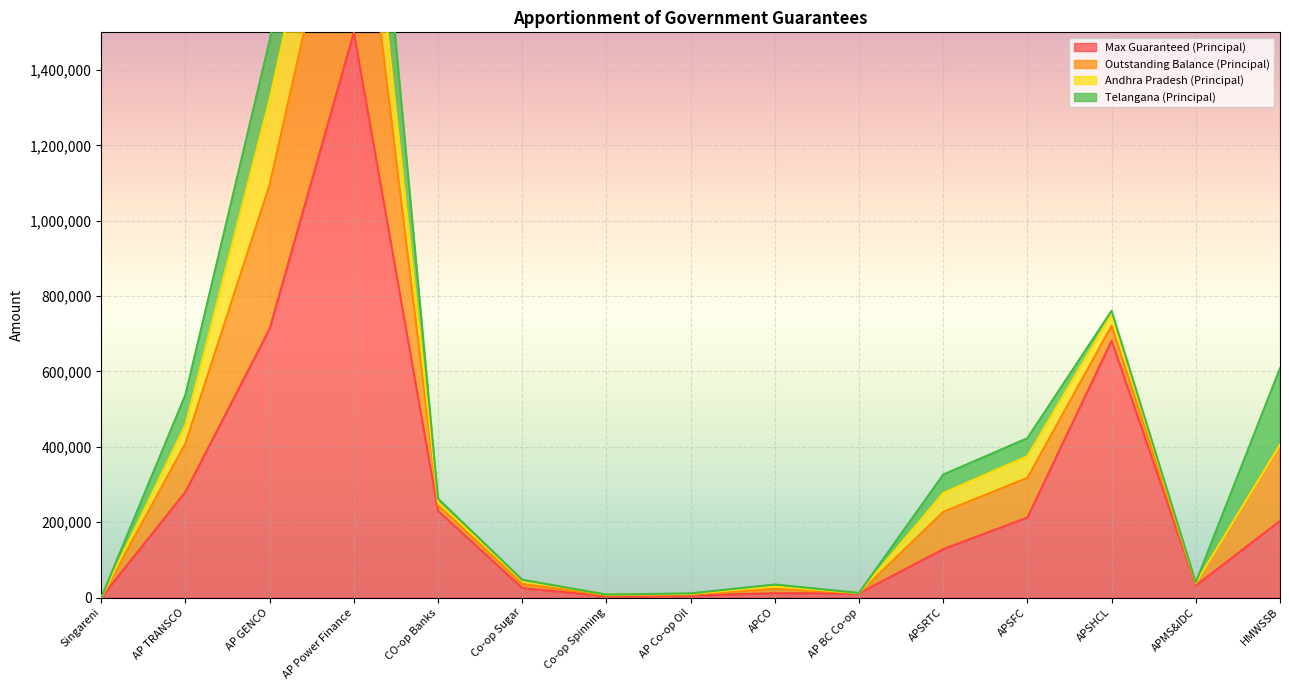

How many values in Telangana (Principal) are above zero?

14